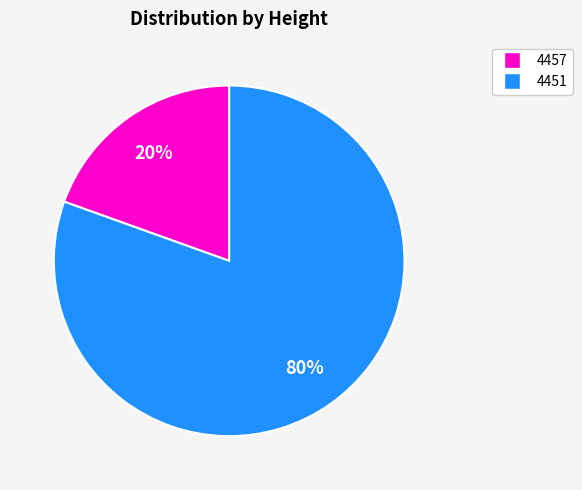

Count the number of slices in the pie.

2